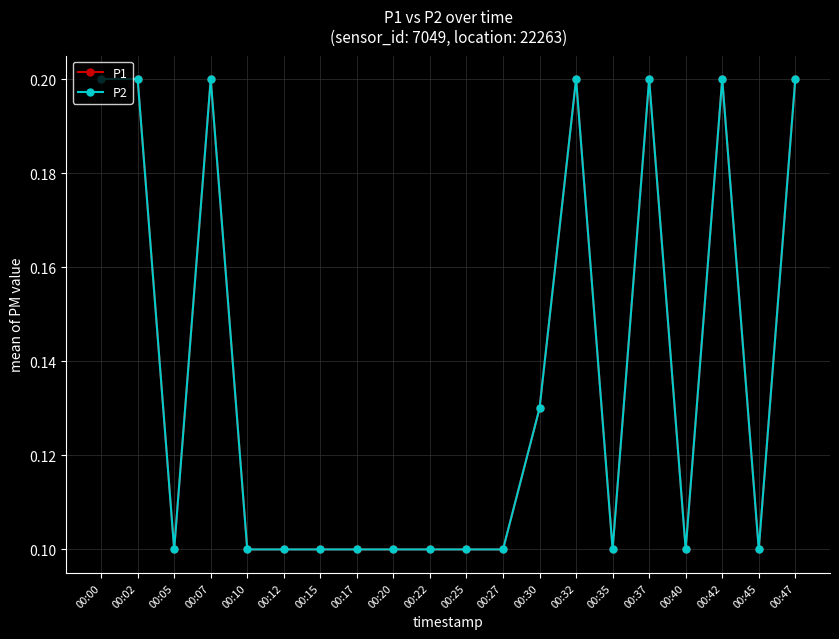

Reading left to right, what are all the values shown in this chart?

P1: 0.2	0.2	0.1	0.2	0.1	0.1	0.1	0.1	0.1	0.1	0.1	0.1	0.1	0.2	0.1	0.2	0.1	0.2	0.1	0.2
P2: 0.2	0.2	0.1	0.2	0.1	0.1	0.1	0.1	0.1	0.1	0.1	0.1	0.1	0.2	0.1	0.2	0.1	0.2	0.1	0.2